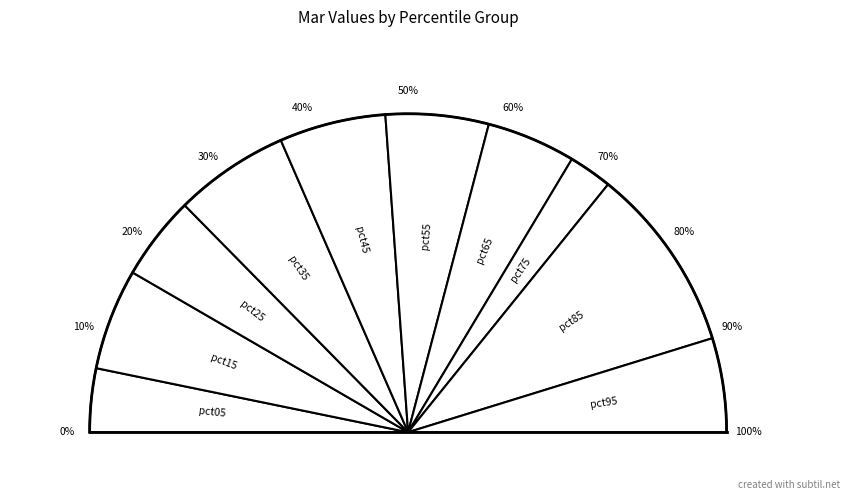

The pct05 slice represents 6% of the pie. True or false?

True